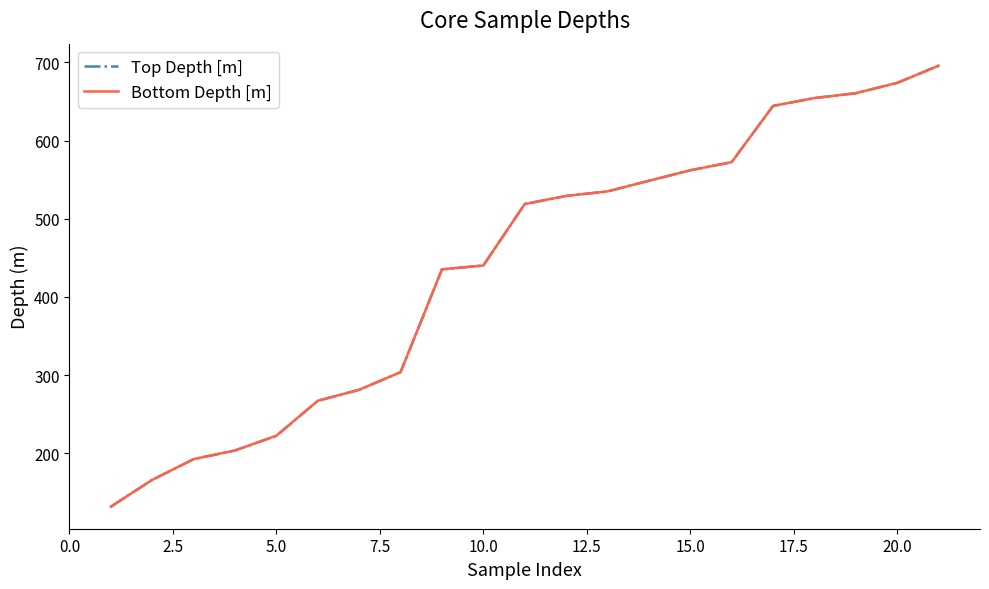

True or false: Top Depth [m] and Bottom Depth [m] cross at least once.

False